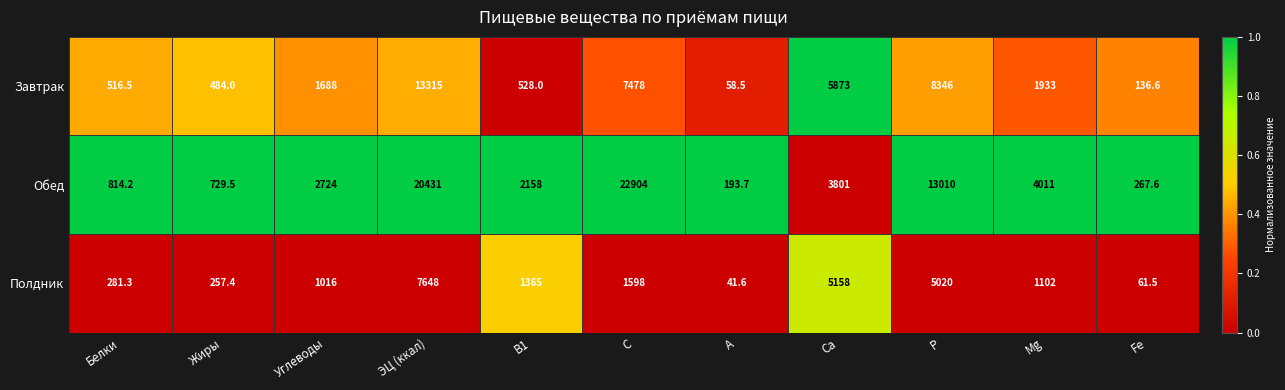

What is the lowest value of the Обед series?

193.7